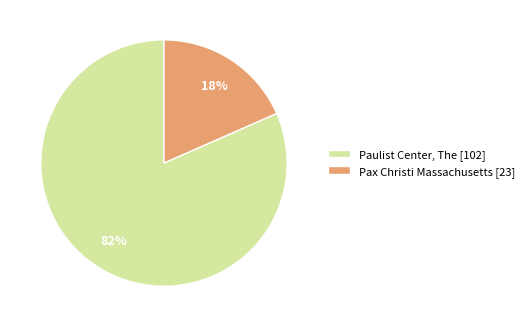

Approximately how many times larger is the value at Pax Christi Massachusetts [23] compared to Paulist Center, The [102]?

0.2